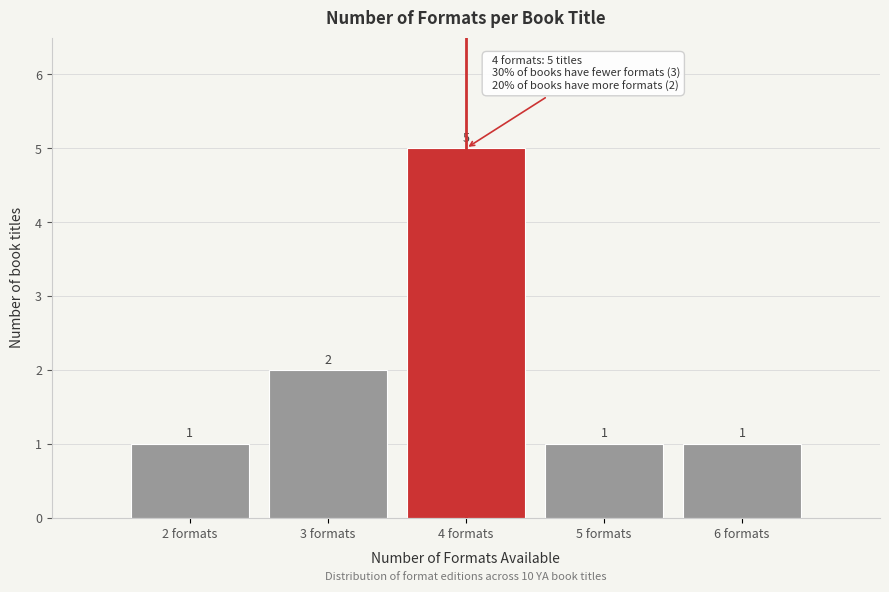

Reading left to right, transcribe all the data shown in this chart.

1	2	5	1	1